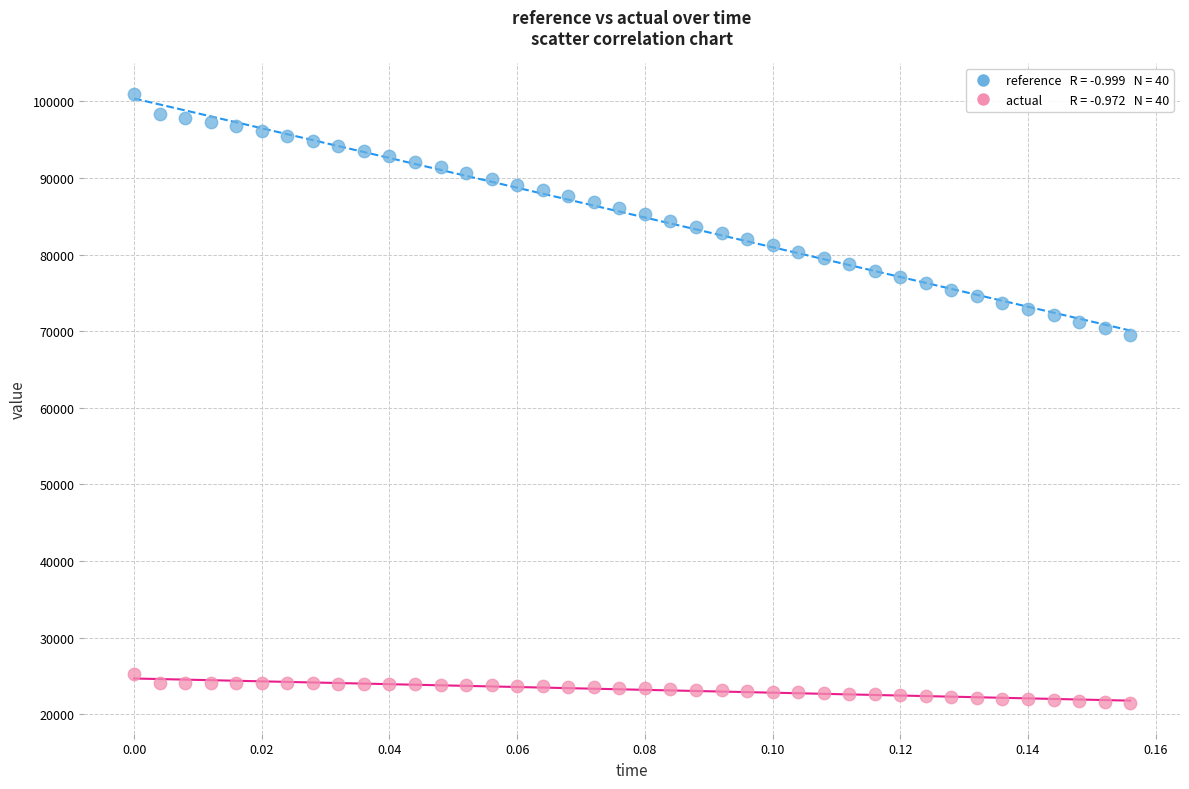

Across all data points, what is the range of Y values (max minus min)?

79579.0